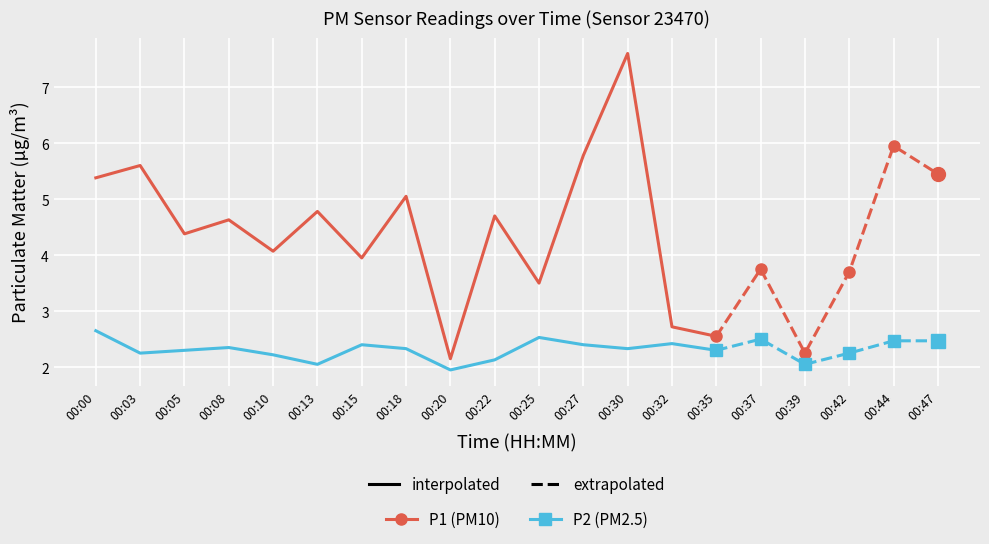

True or false: P1 and P2 cross at least once.

False